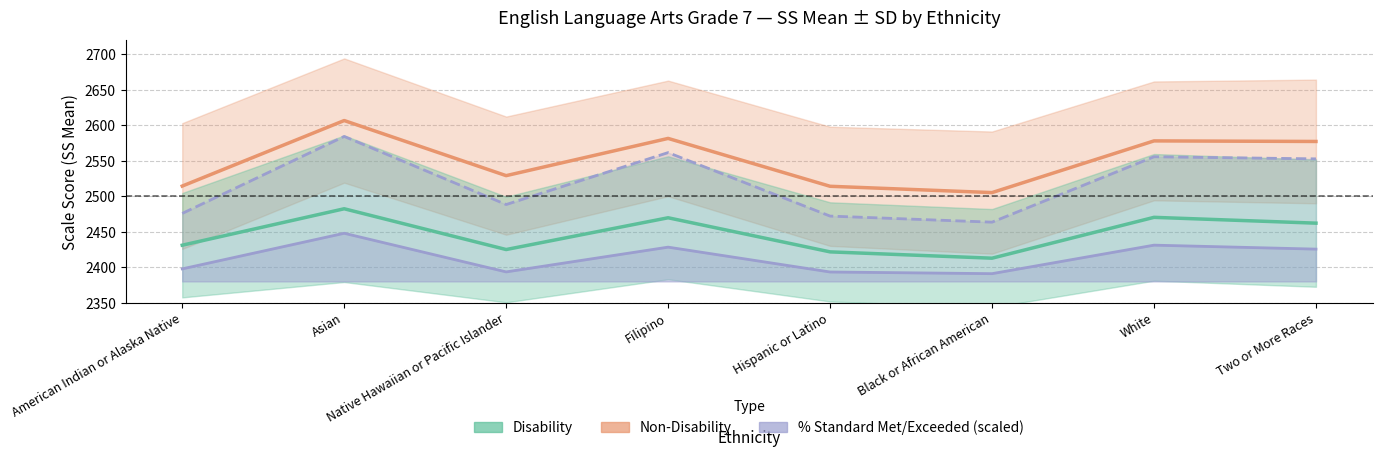

What is the approximate value of Non-Disability SS Mean at Native Hawaiian or Pacific Islander?

2529.1